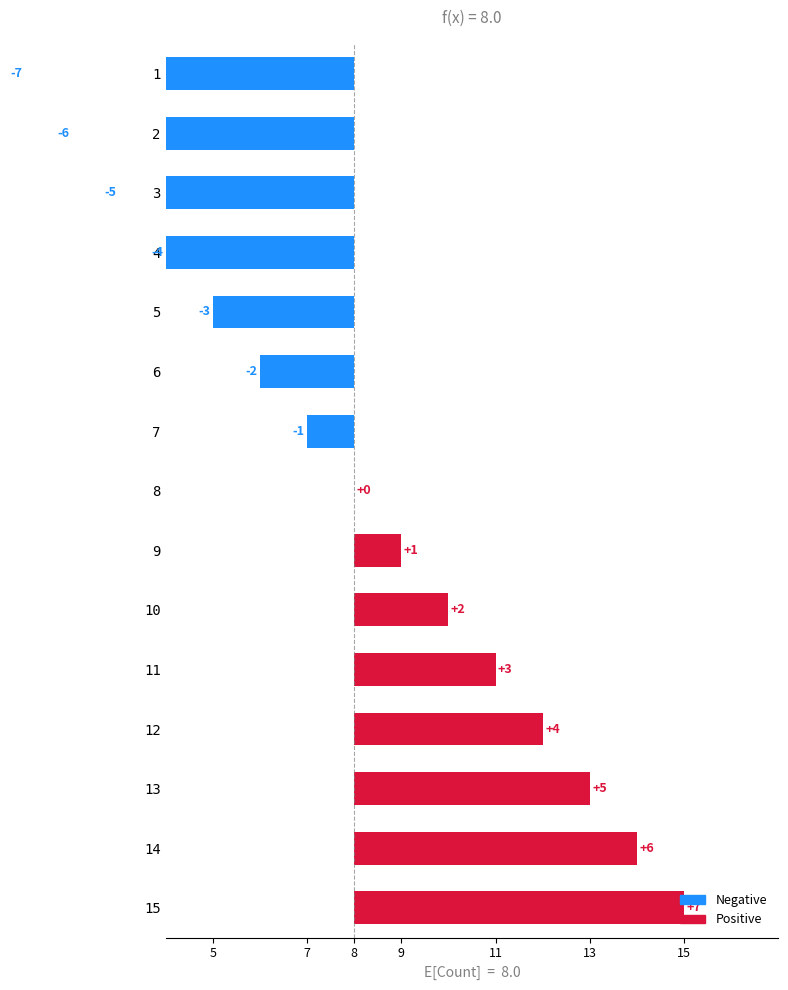

What is the value of the 5th bar from the left?

-3